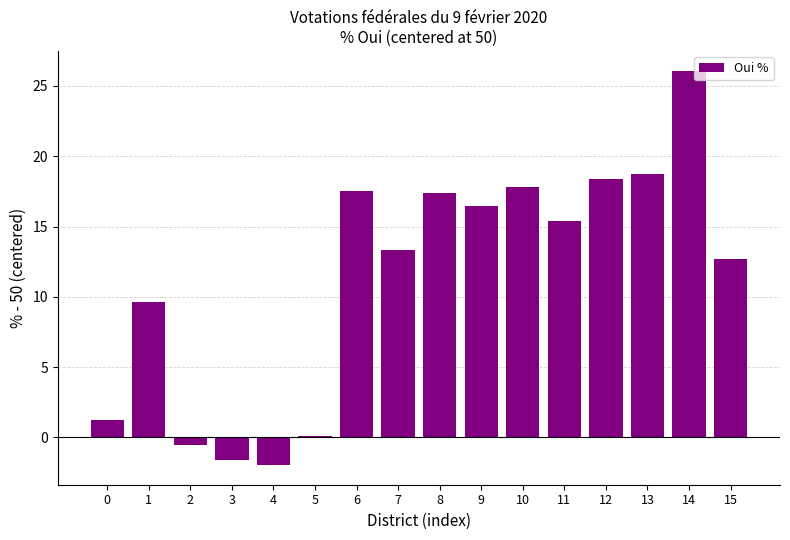

Count the number of values greater than 15.

8